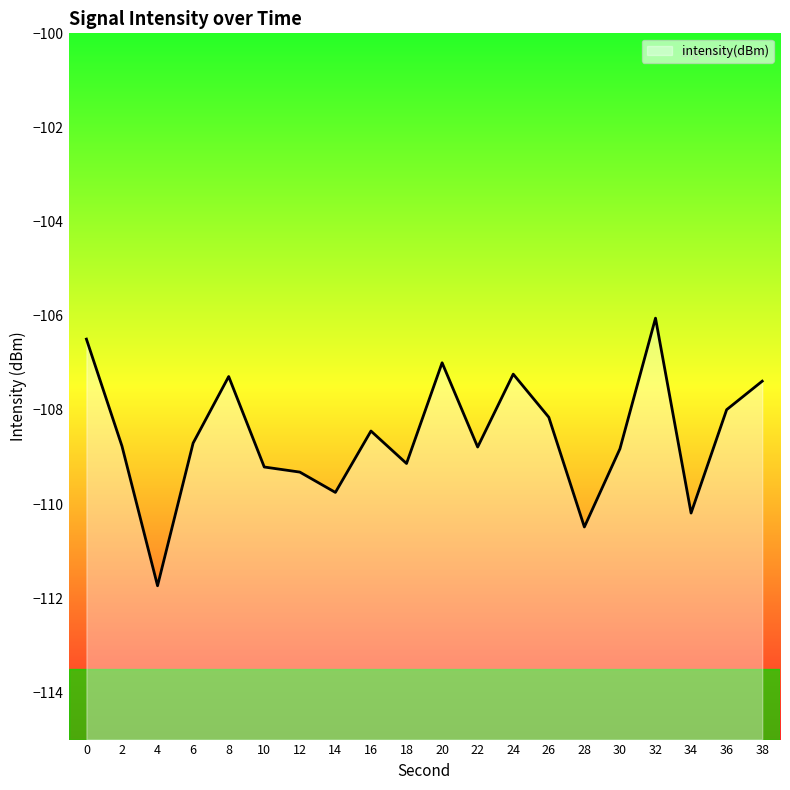

The value at 16 is -108.4. True or false?

True